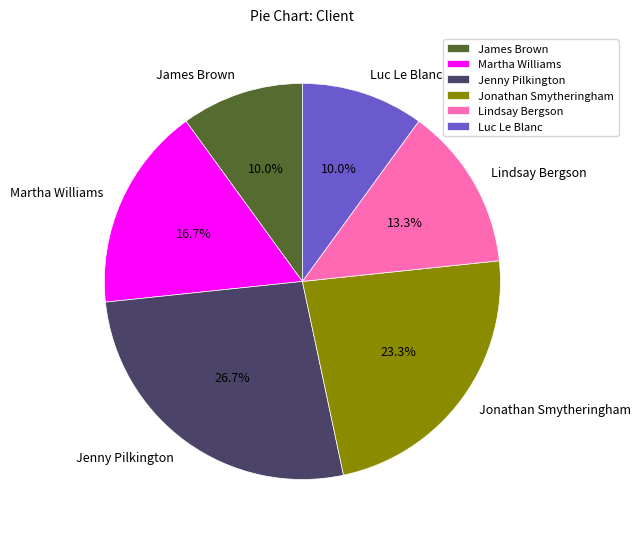

The Martha Williams slice represents 17% of the pie. True or false?

True